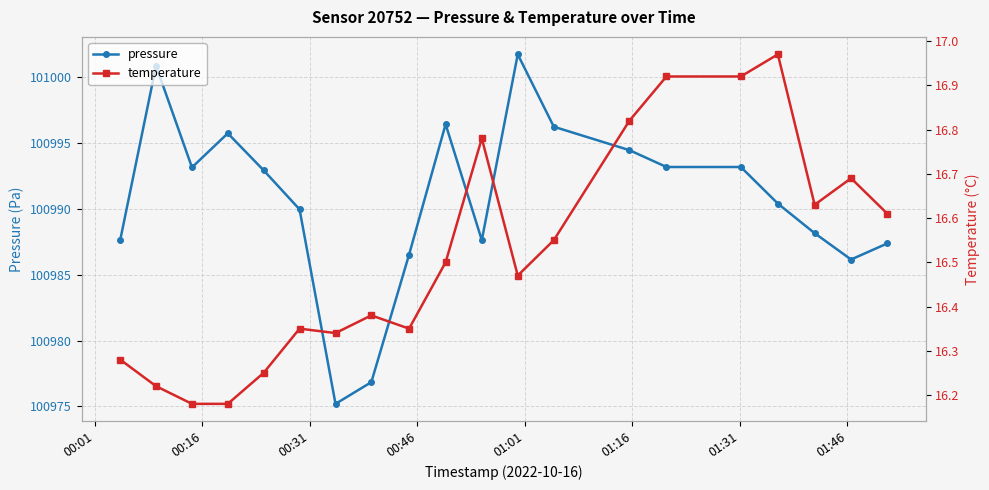

Reading right to left, list all the values displayed in this chart.

pressure: 100987.4	100986.2	100988.2	100990.4	100993.2	100993.2	100994.5	100996.2	101001.8	100987.6	100996.4	100986.5	100976.8	100975.2	100990.0	100992.9	100995.8	100993.2	101000.9	100987.6
temperature: 16.6	16.7	16.6	17.0	16.9	16.9	16.8	16.6	16.5	16.8	16.5	16.4	16.4	16.3	16.4	16.2	16.2	16.2	16.2	16.3